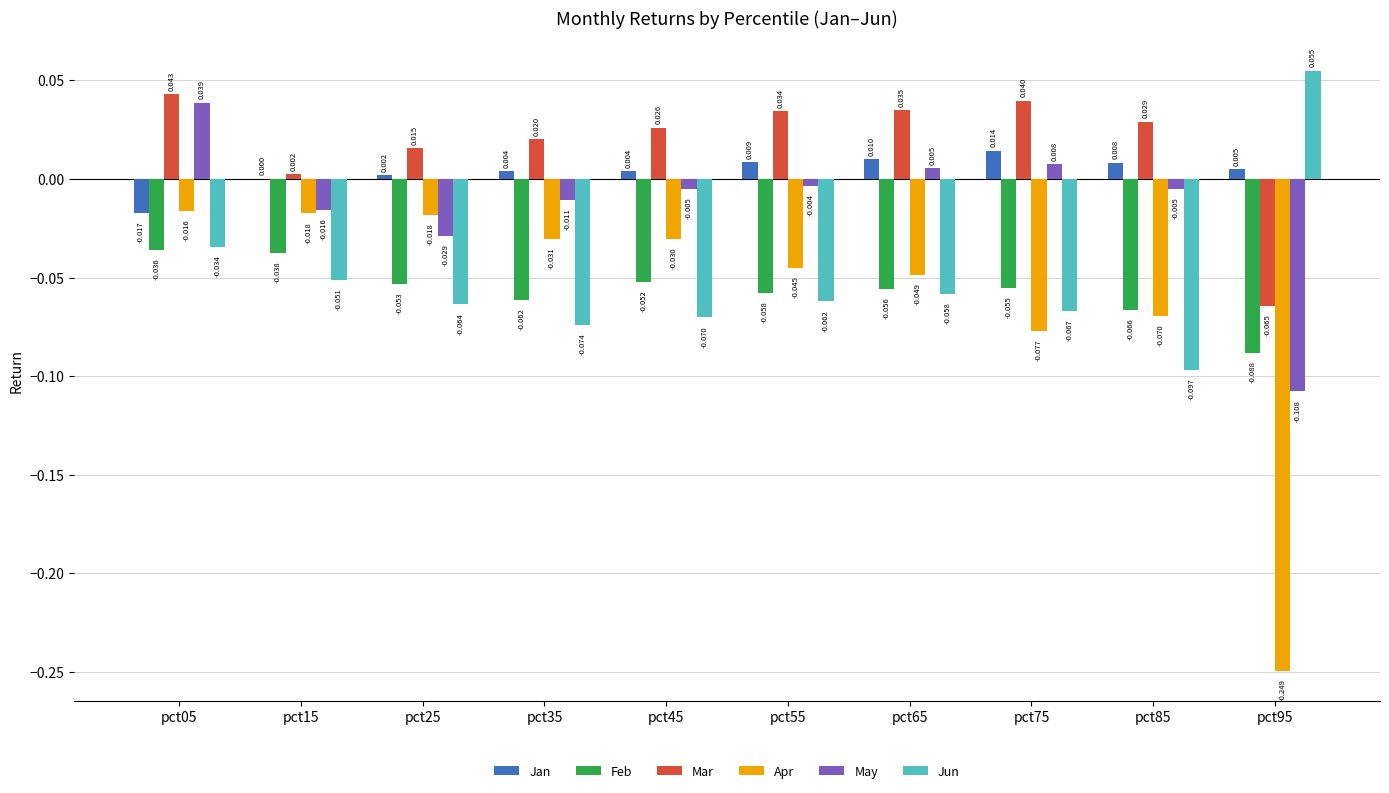

Are the bars horizontal?

No